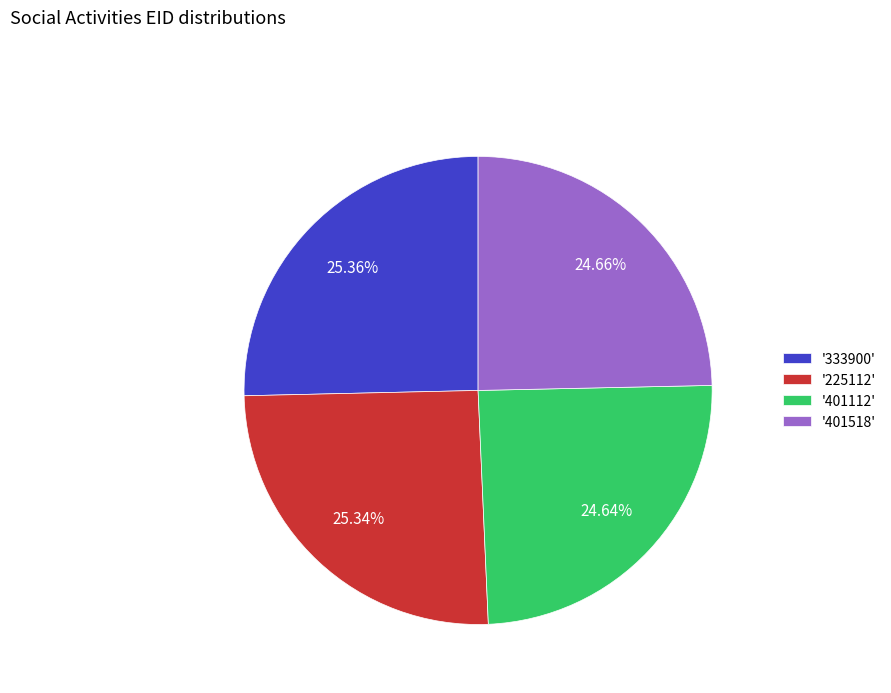

Is there any slice that represents more than half of the pie?

No